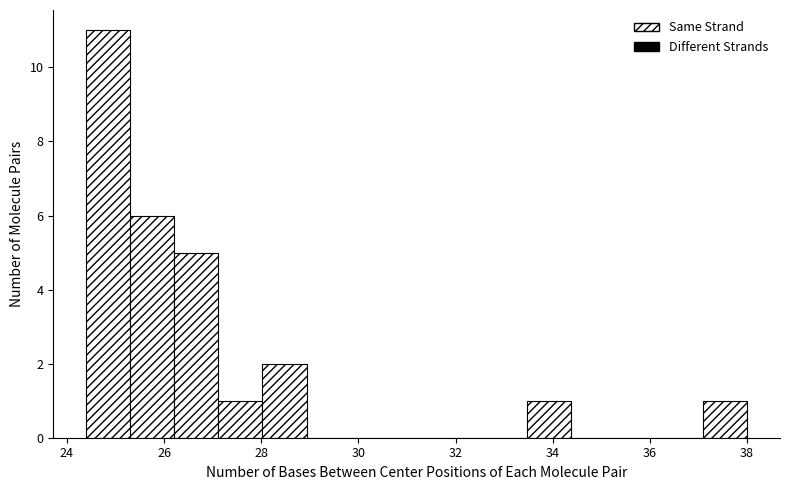

Which range on the x-axis has the tallest bar?

24.4 to 25.4